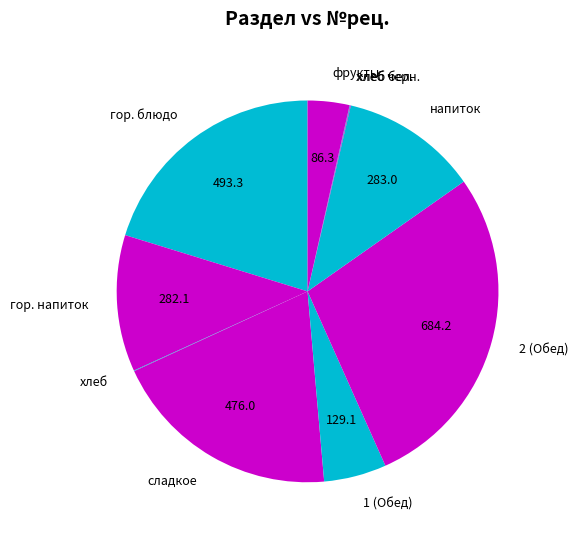

Is it true that гор. напиток is 12% of the pie?

True